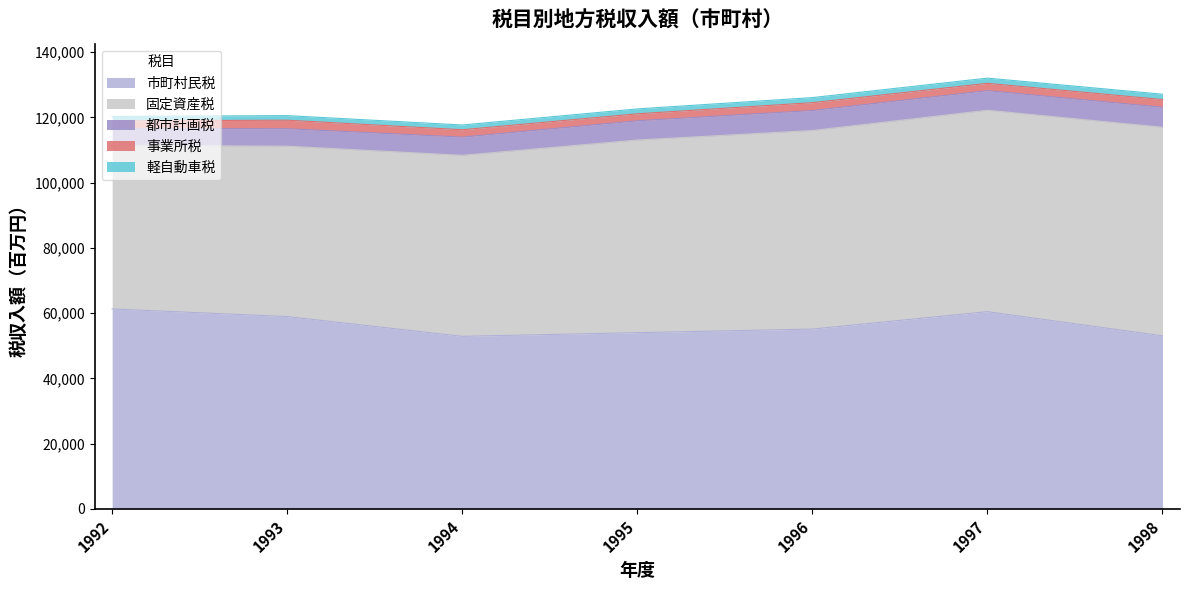

At which label is 市町村民税 closest to 57084?

1993